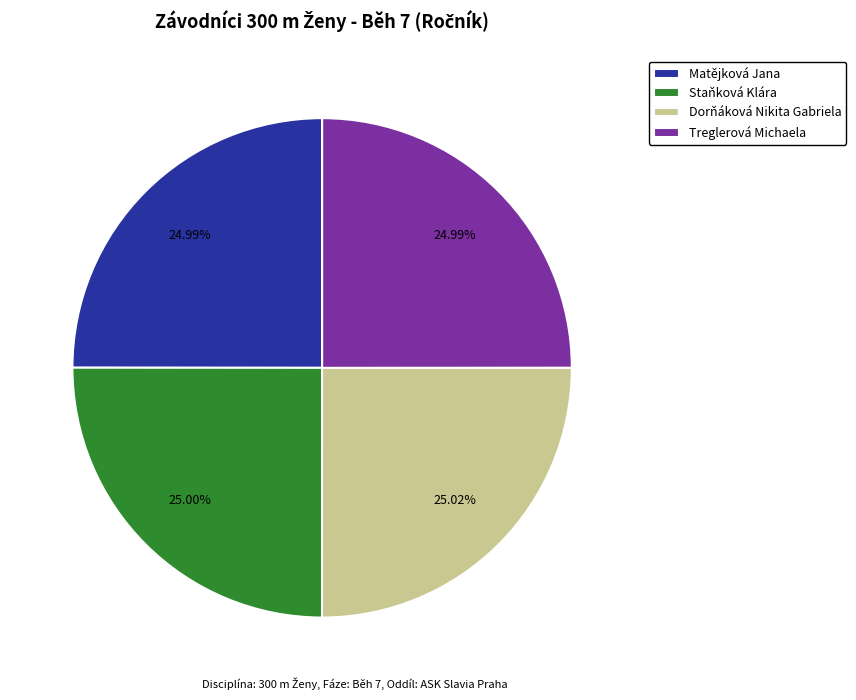

How many slices are in this pie chart?

4